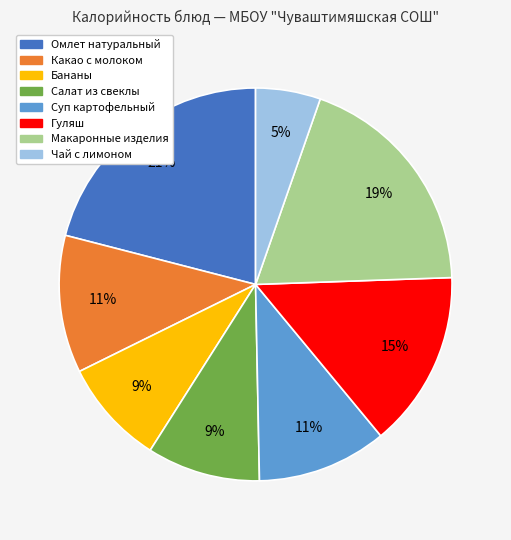

Is there a majority slice in this chart?

No